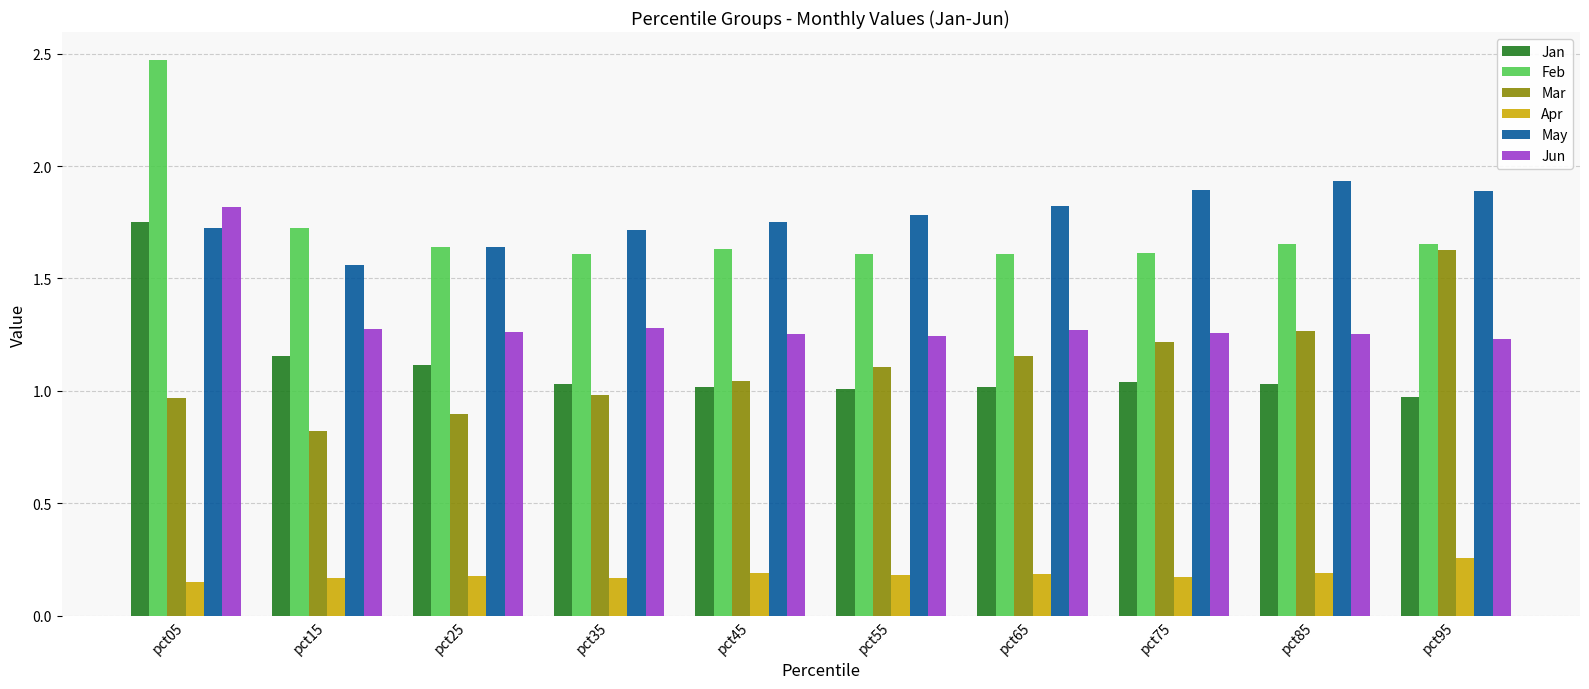

At which label is Feb closest to 2?

pct15